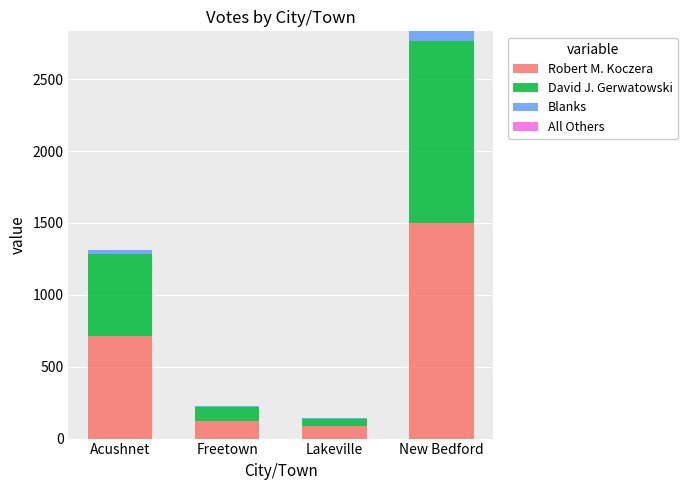

What is the total value across all series at New Bedford?

2833